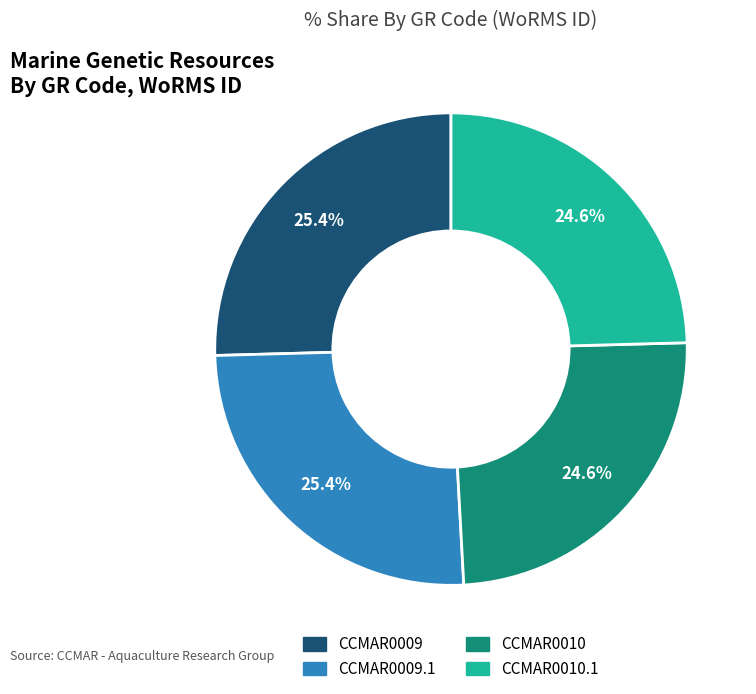

Does any single category account for the majority?

No